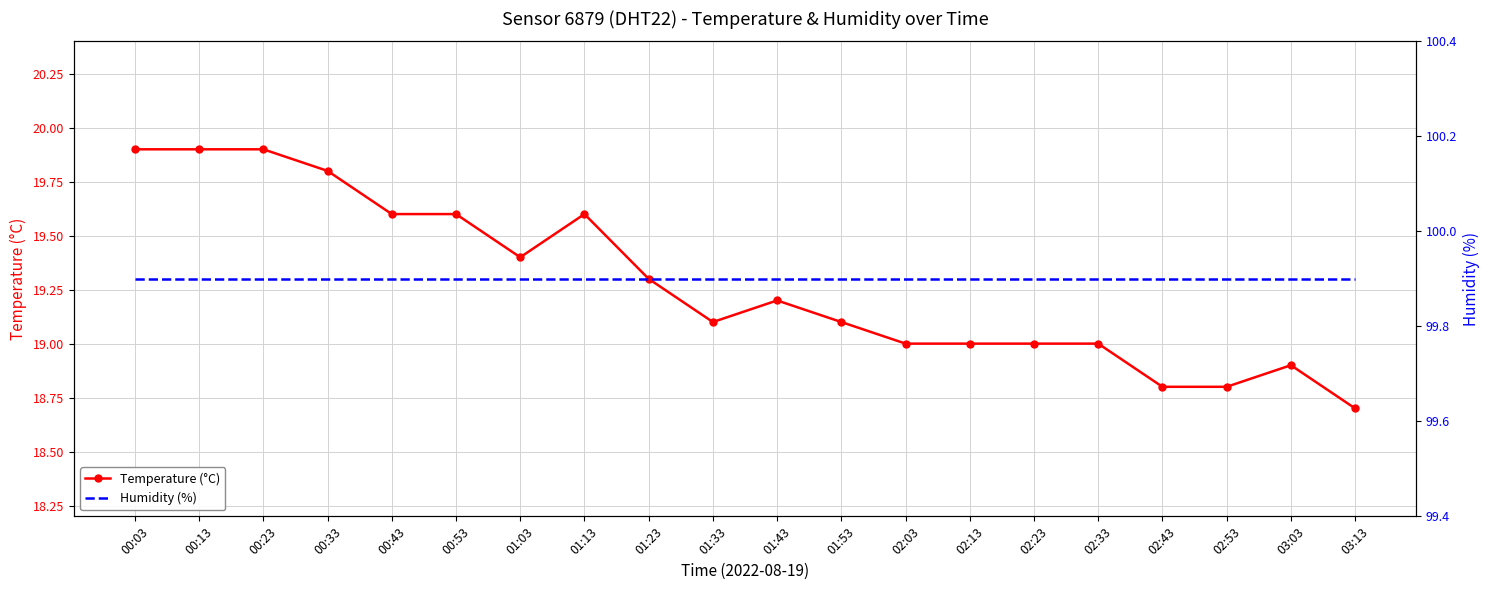

Is it true that Temperature (°C) equals 12.6 at 02:03?

False